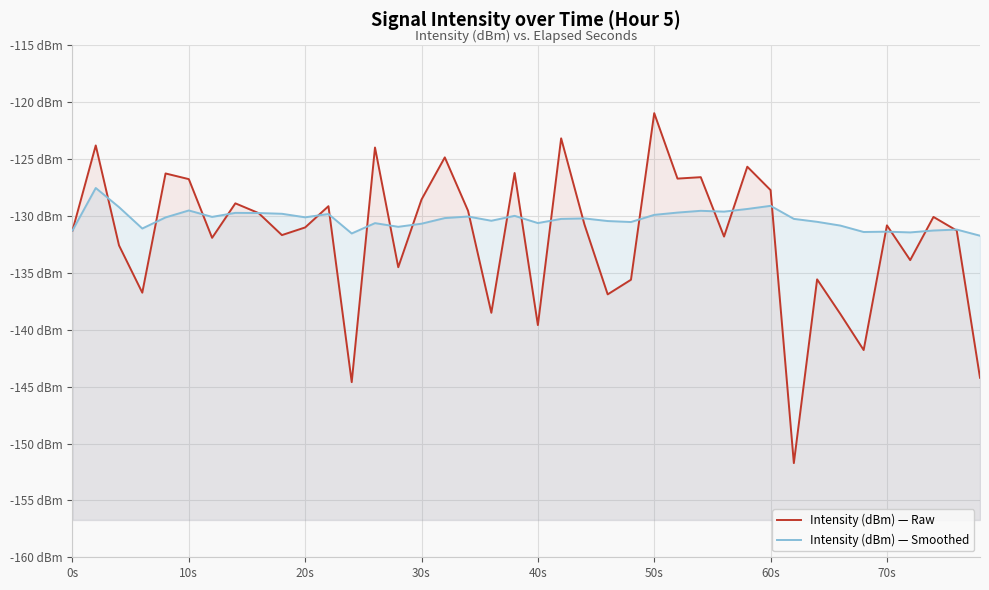

What is the total value across all series at 50s?

-250.9